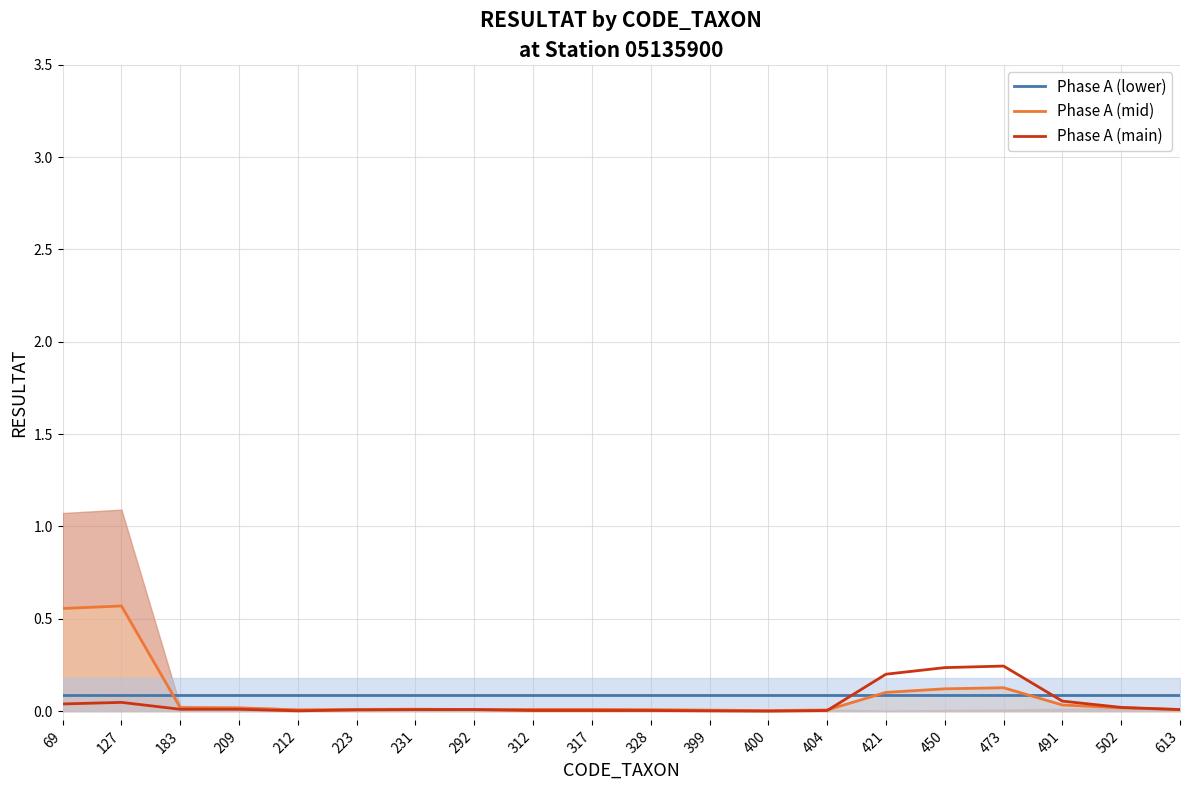

The Phase A (lower) series shows 0.1 at 312. True or false?

True